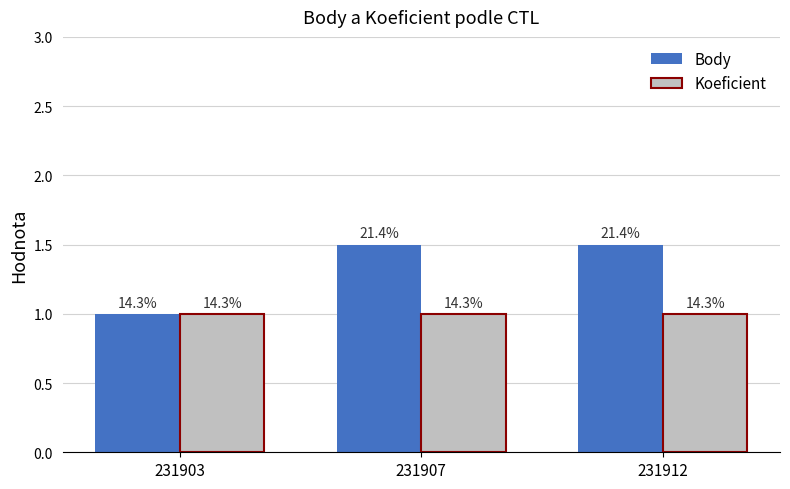

What is the value of the Body bar at the 2nd from the left?

1.5